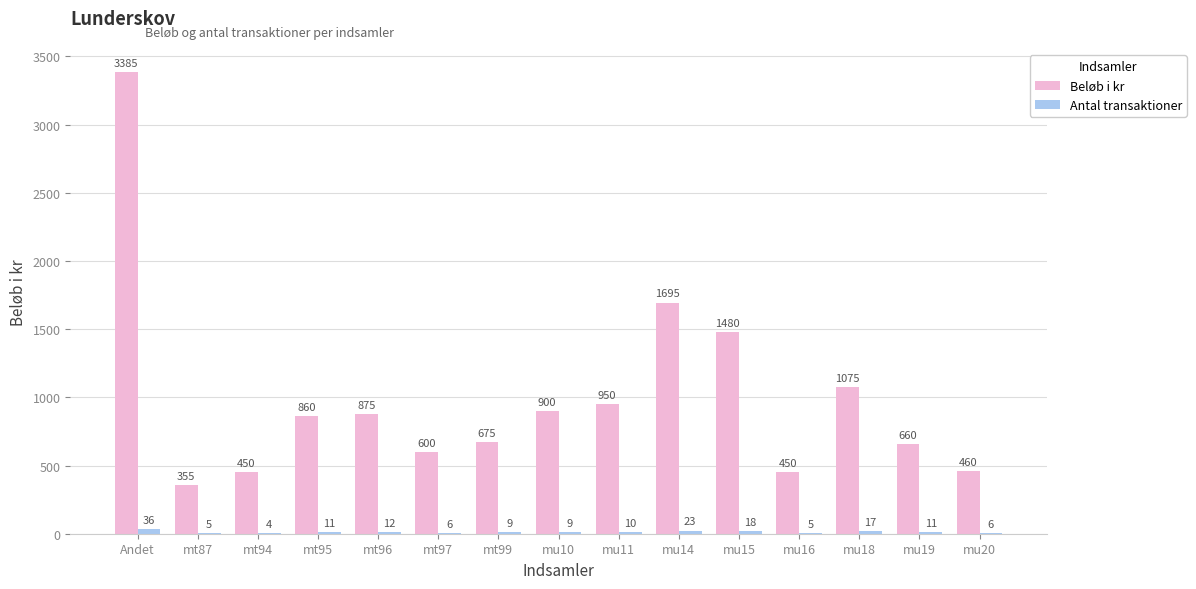

What is the total value across all series at mu16?

455